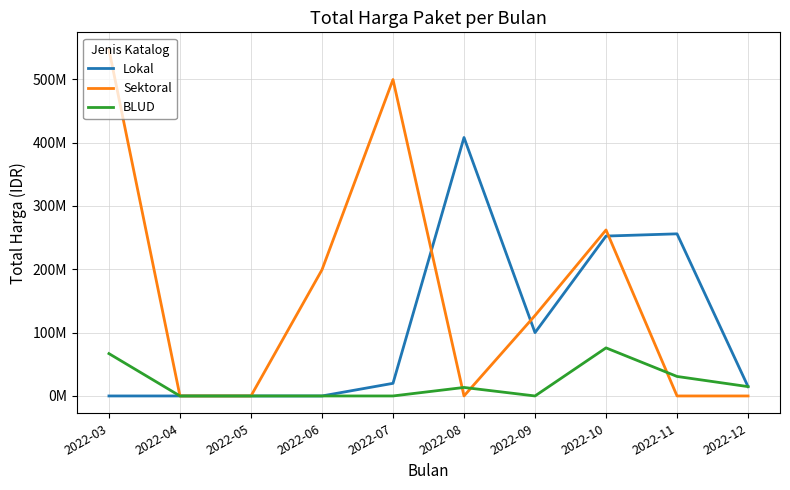

Is the value of Sektoral at 2022-10 greater than the value of BLUD at 2022-07?

Yes